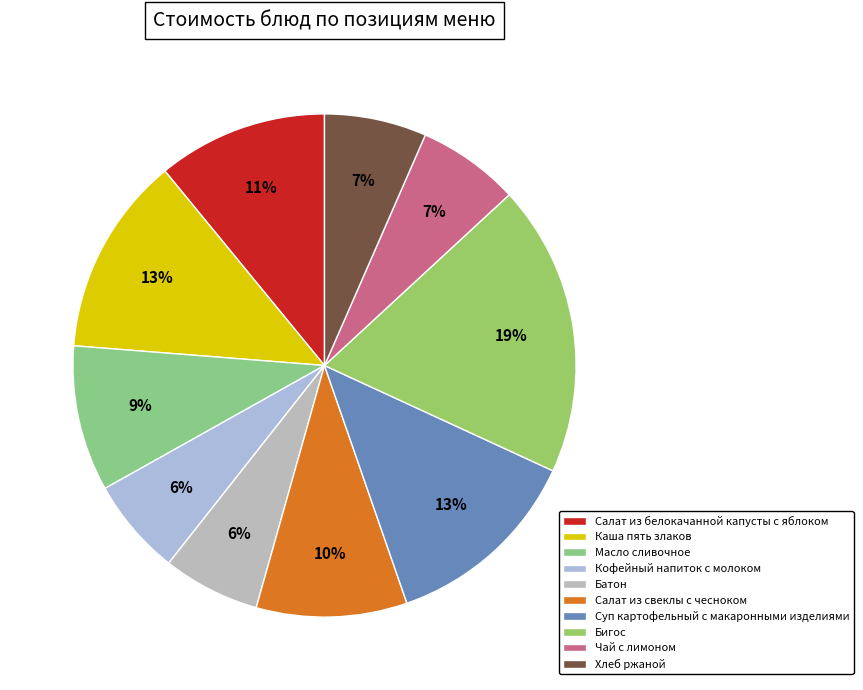

Is there any slice that represents more than half of the pie?

No